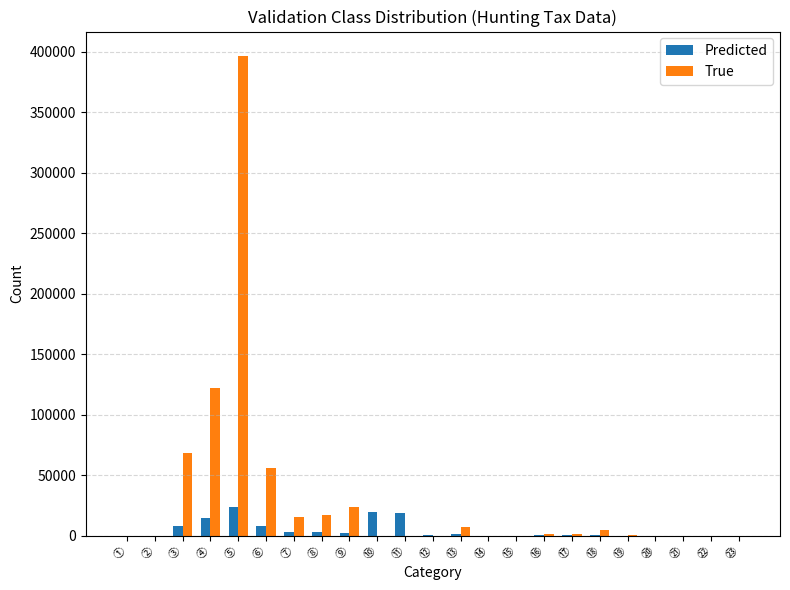

Is the value of Predicted at ⑧ greater than the value of True at ⑨?

No